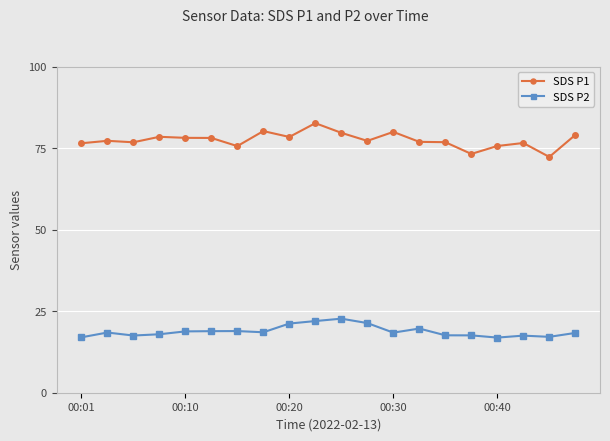

What is the average value of the SDS P1 series?

77.5